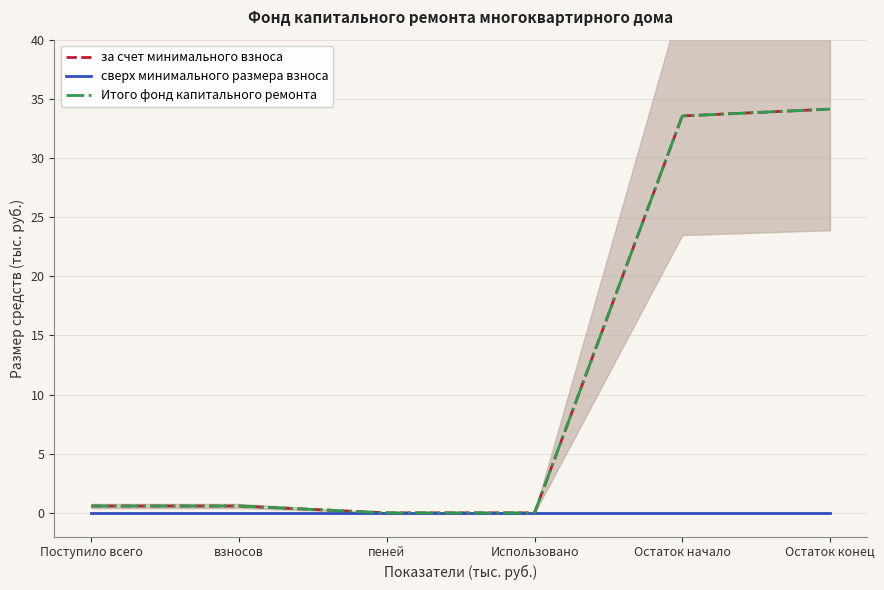

Does the chart have visible grid lines?

Yes